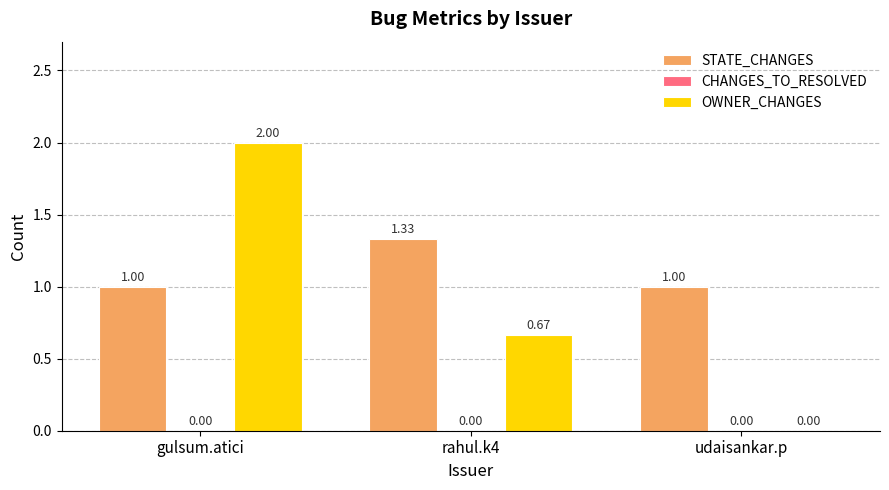

How many groups of bars are there?

3